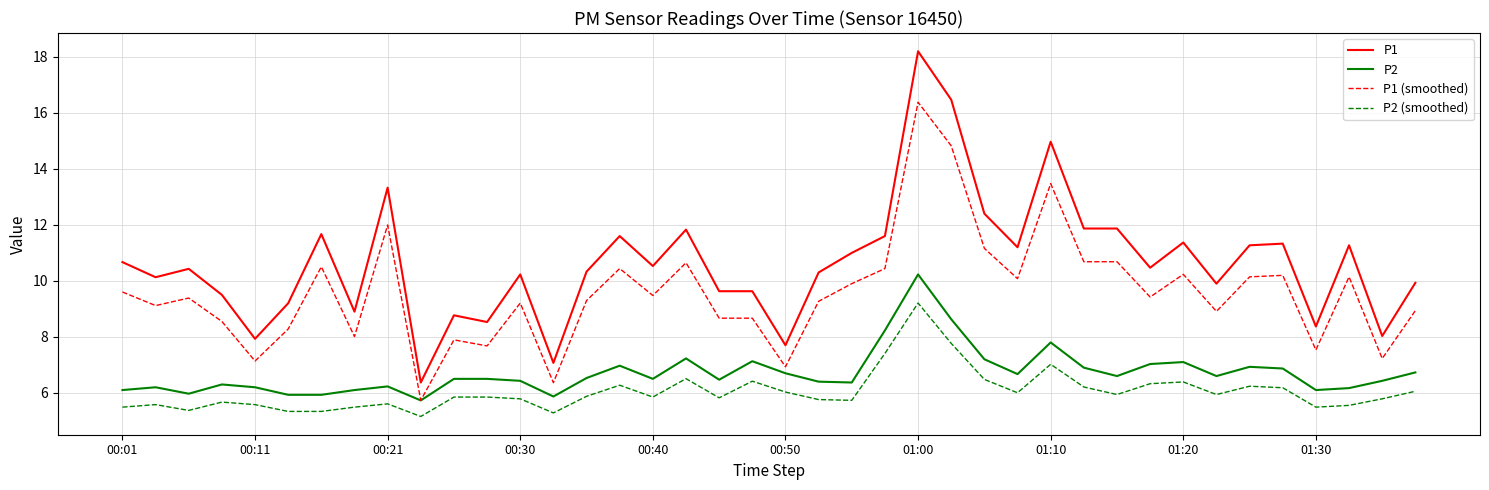

True or false: P1 (smoothed) and P2 (smoothed) cross at least once.

False